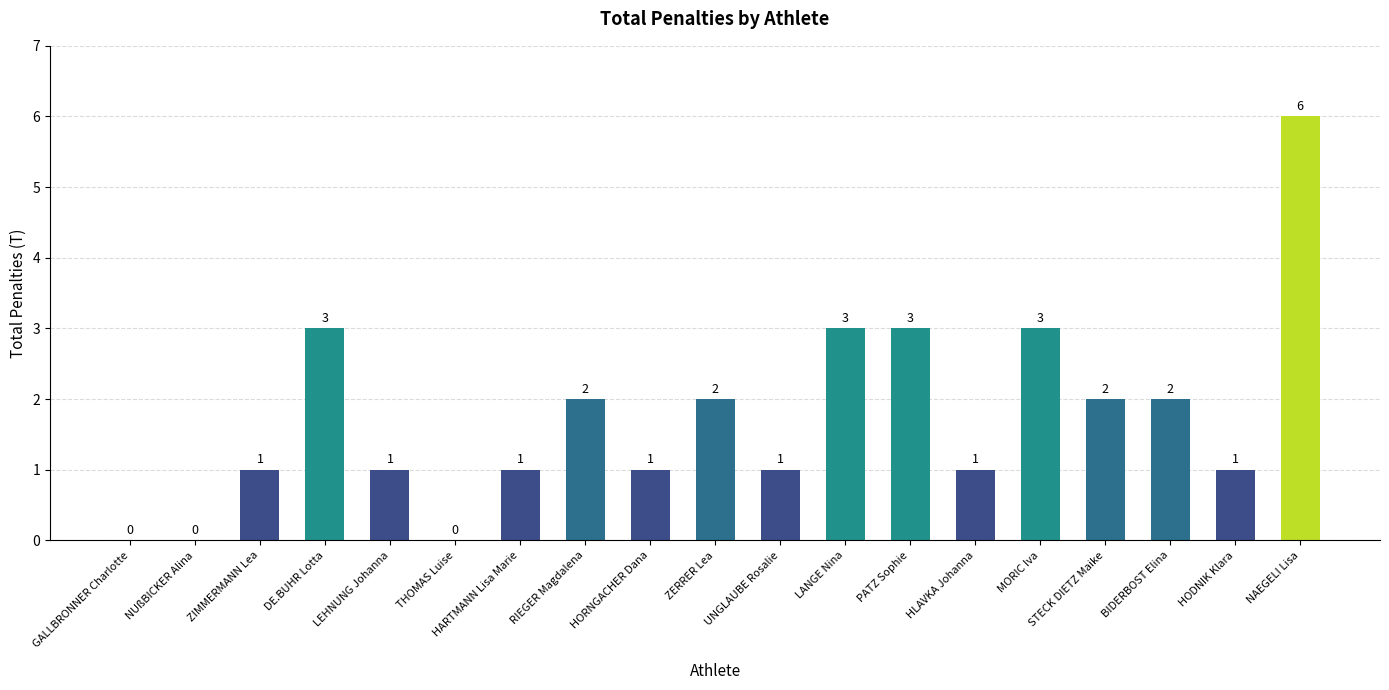

Reading left to right, extract all data points from this chart.

0	0	1	3	1	0	1	2	1	2	1	3	3	1	3	2	2	1	6